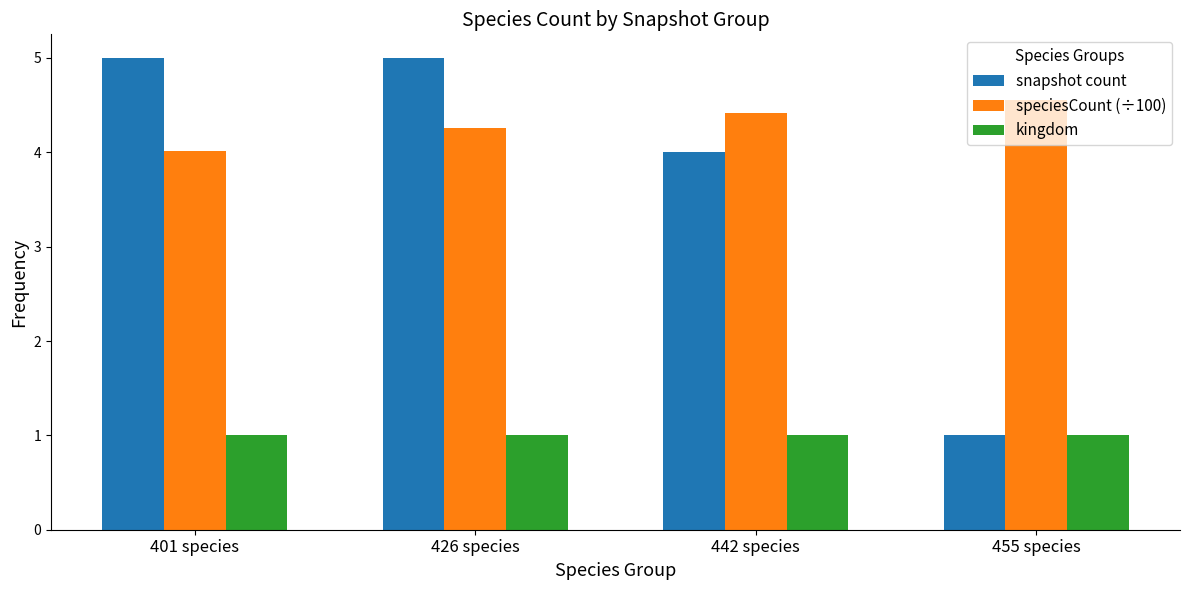

Does the chart contain stacked bars?

No